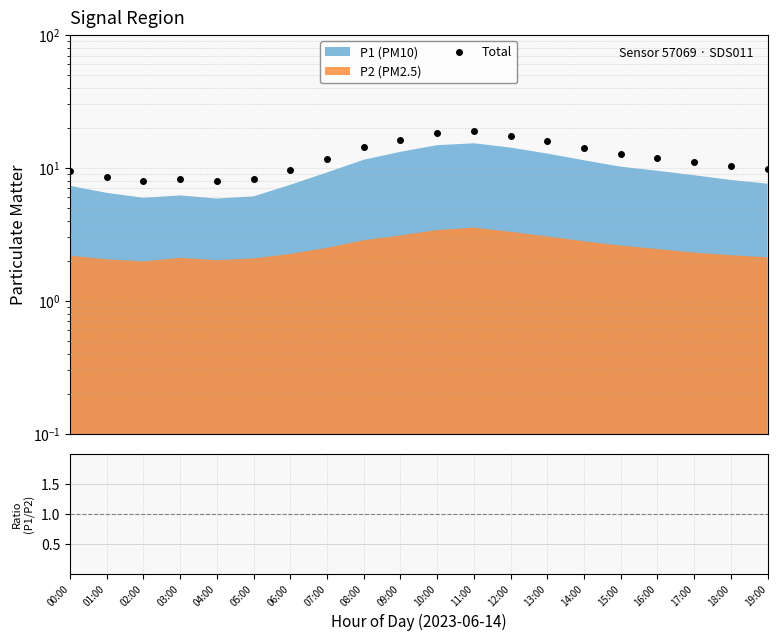

What position from the left is 16:00?

17